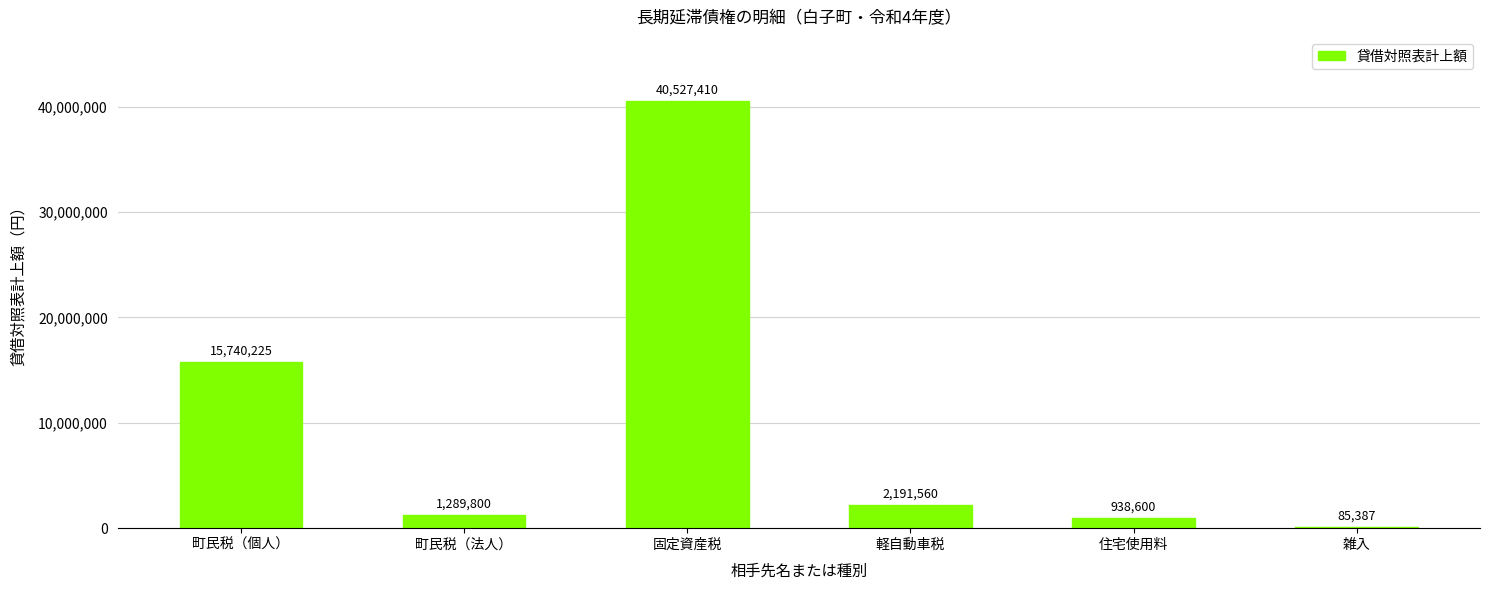

Reading left to right, what are all the values shown in this chart?

15740225	1289800	40527410	2191560	938600	85387